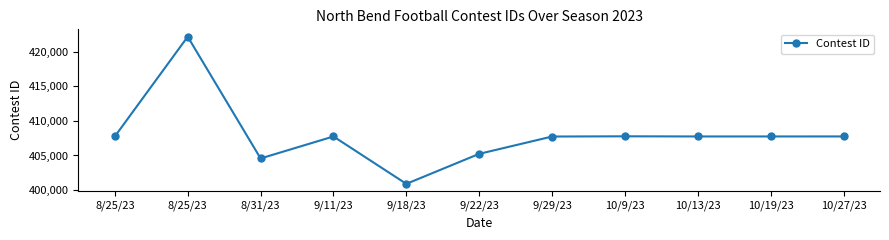

What is the greatest value displayed?

422164